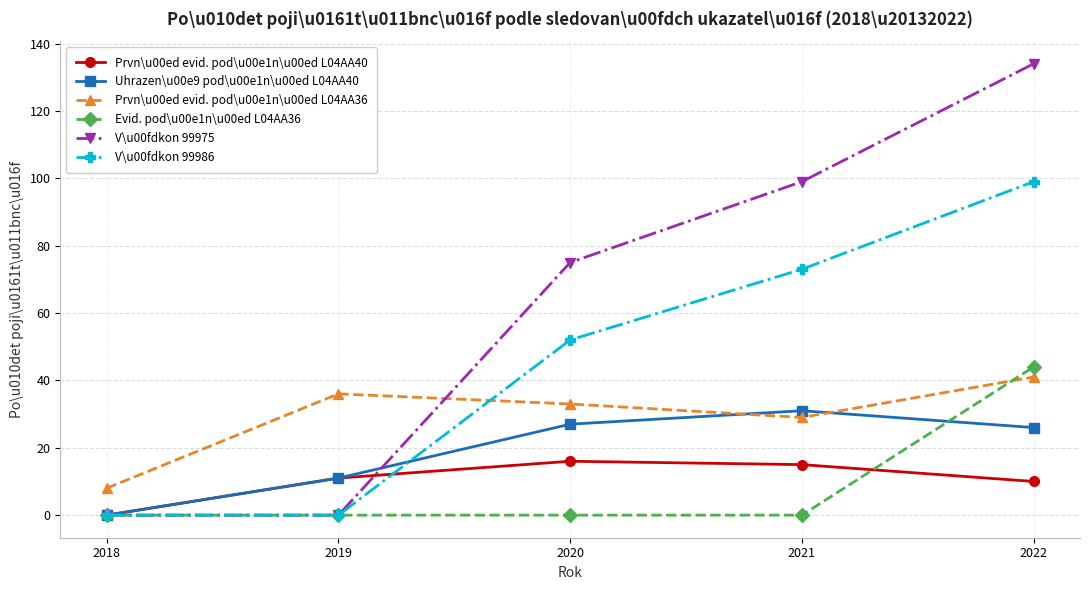

True or false: V\u00fdkon 99986 has more than 2 interior local peaks.

False